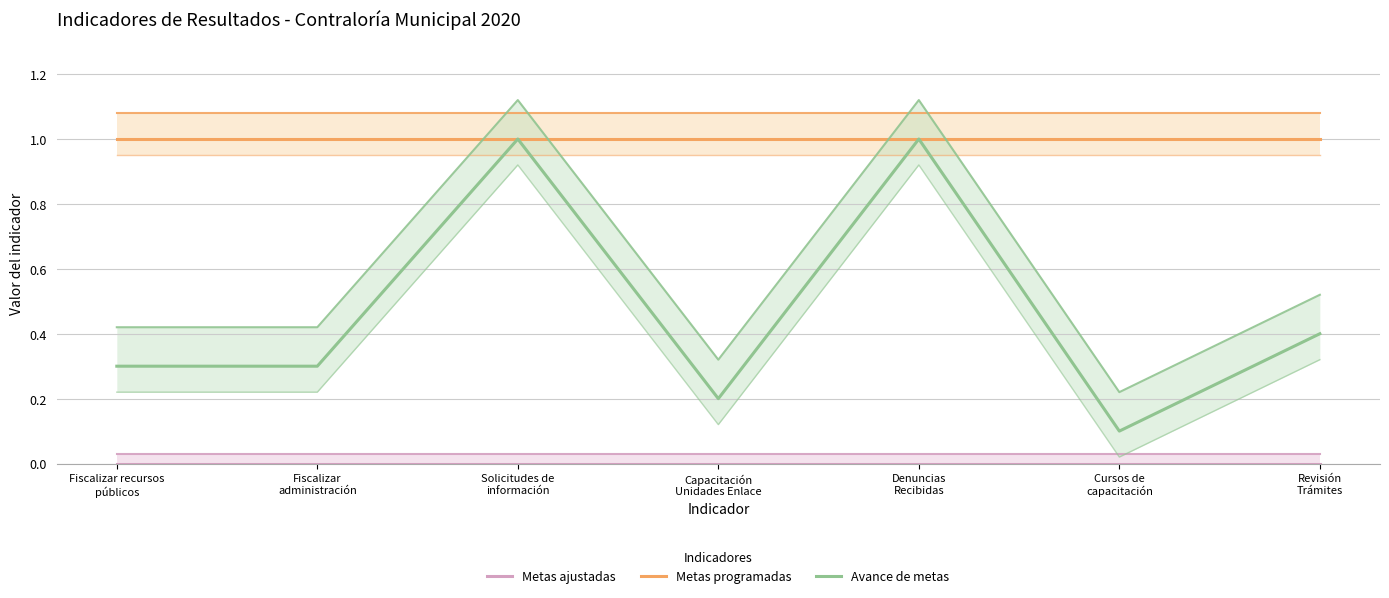

At which label does Metas programadas reach its peak?

Fiscalizar recursos
públicos